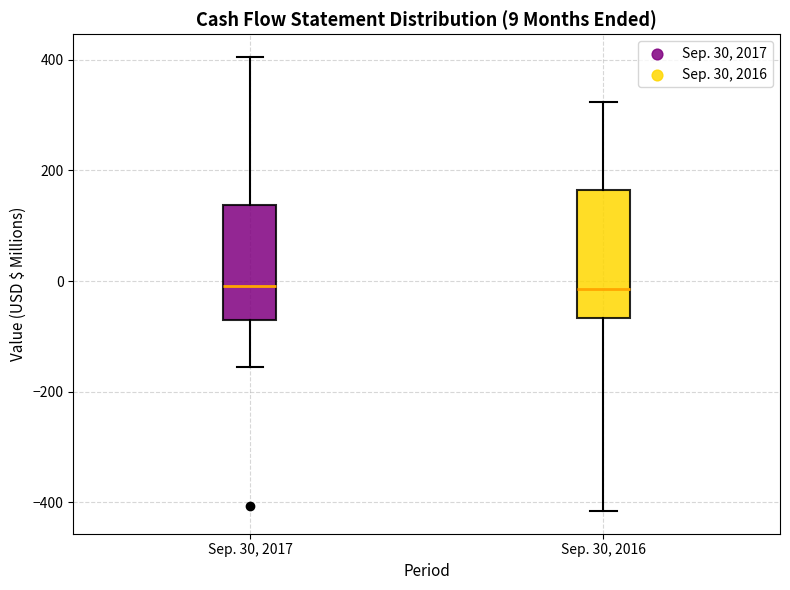

Comparing the boxes themselves (not the whiskers), which one is the tallest?

Sep. 30, 2016